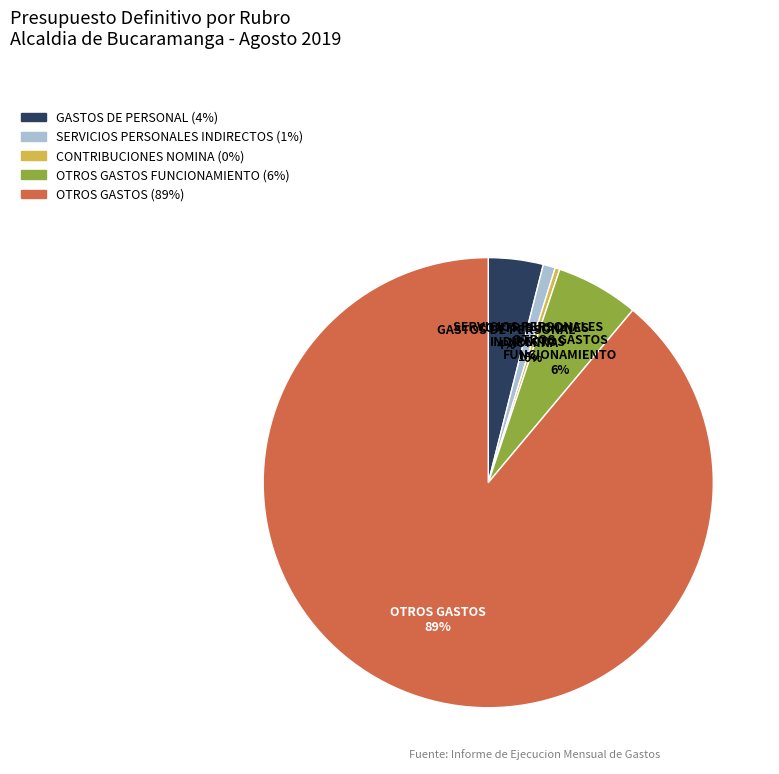

To the nearest percent, what is the difference between the largest and smallest slice percentages?

89%